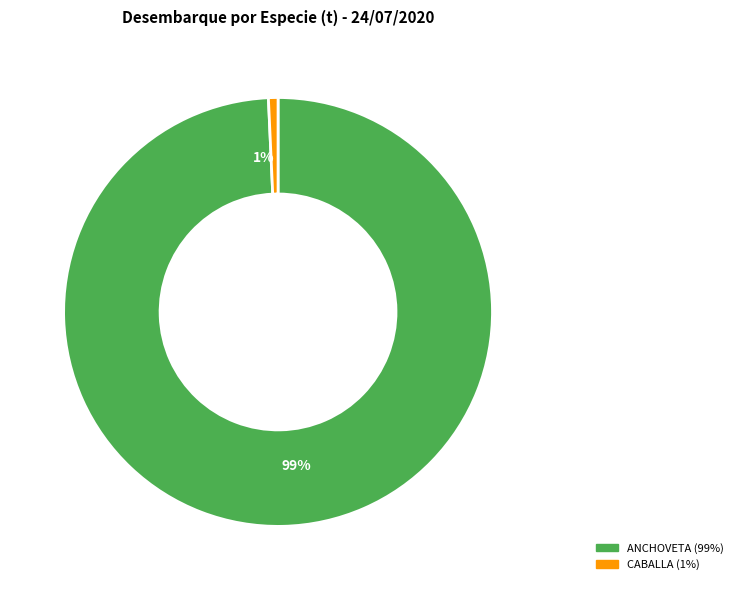

To the nearest percent, what is the average slice percentage?

50%